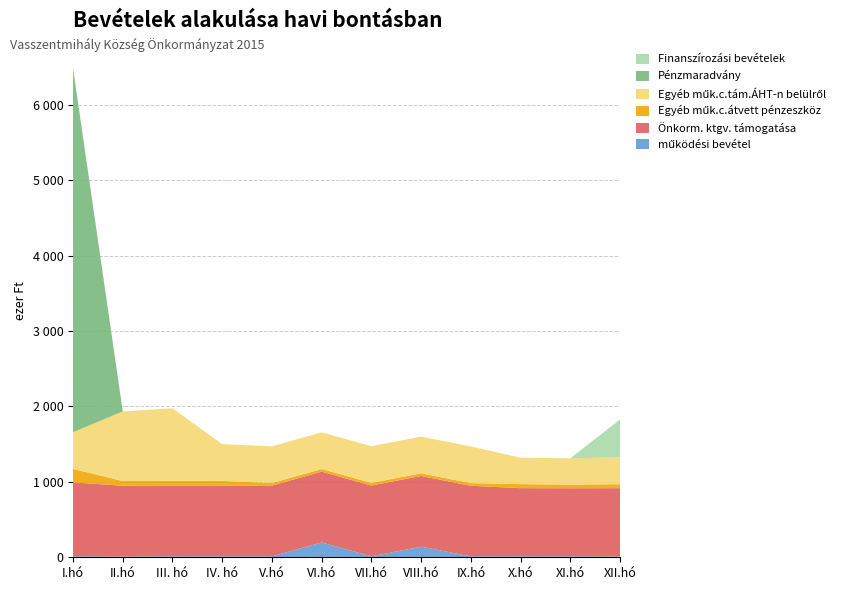

Reading left to right, transcribe all the data shown in this chart.

működési bevétel: 13	10	13	12	12	197	13	140	12	13	12	11
Önkorm. ktgv. támogatása: 980	938	938	938	938	938	938	938	936	903	903	905
Egyéb műk.c.átvett pénzeszköz: 178	63	63	63	35	35	35	35	35	54	48	53
Egyéb műk.c.tám.ÁHT-n belülről: 486	922	961	486	486	486	486	486	486	350	349	356
Pénzmaradvány: 4827	0	0	0	0	0	0	0	0	0	0	0
Finanszírozási bevételek: 0	0	0	0	0	0	0	0	0	0	0	502